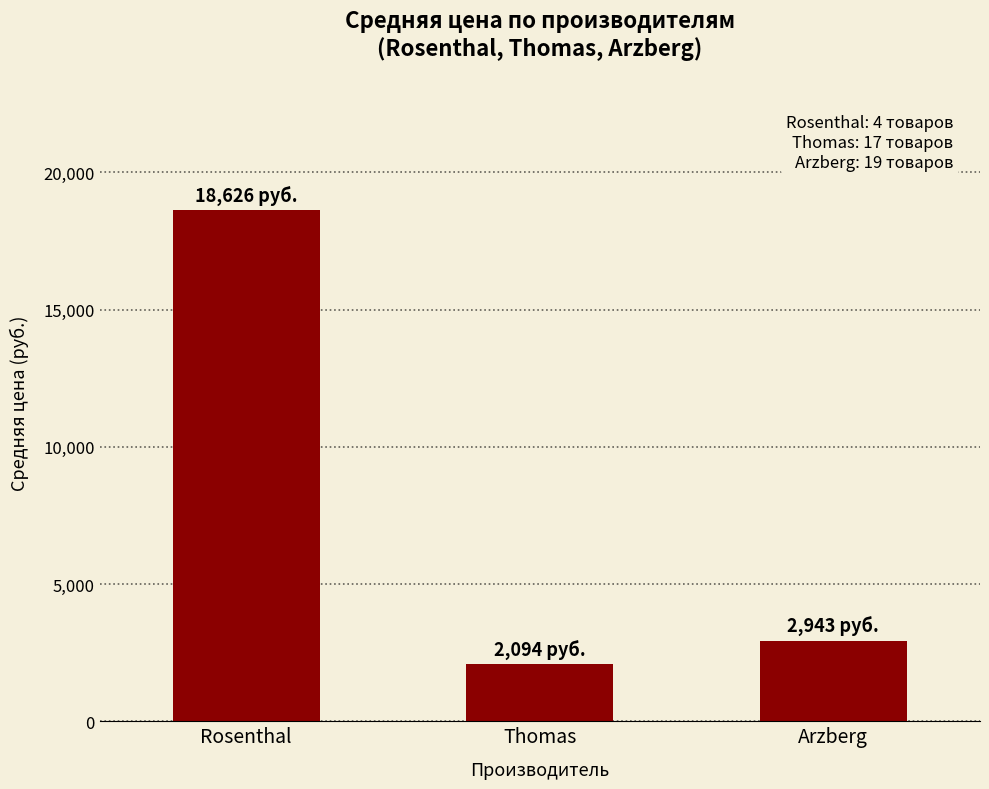

Read the value at Rosenthal.

18625.8